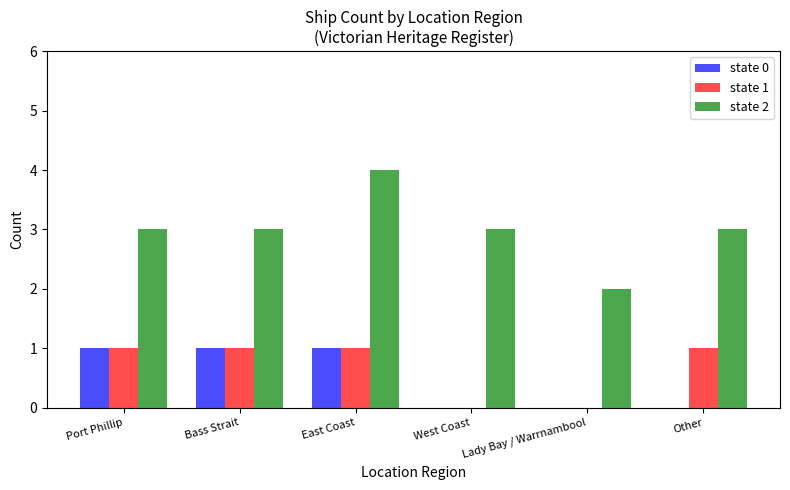

What is the maximum value shown in the chart?

4